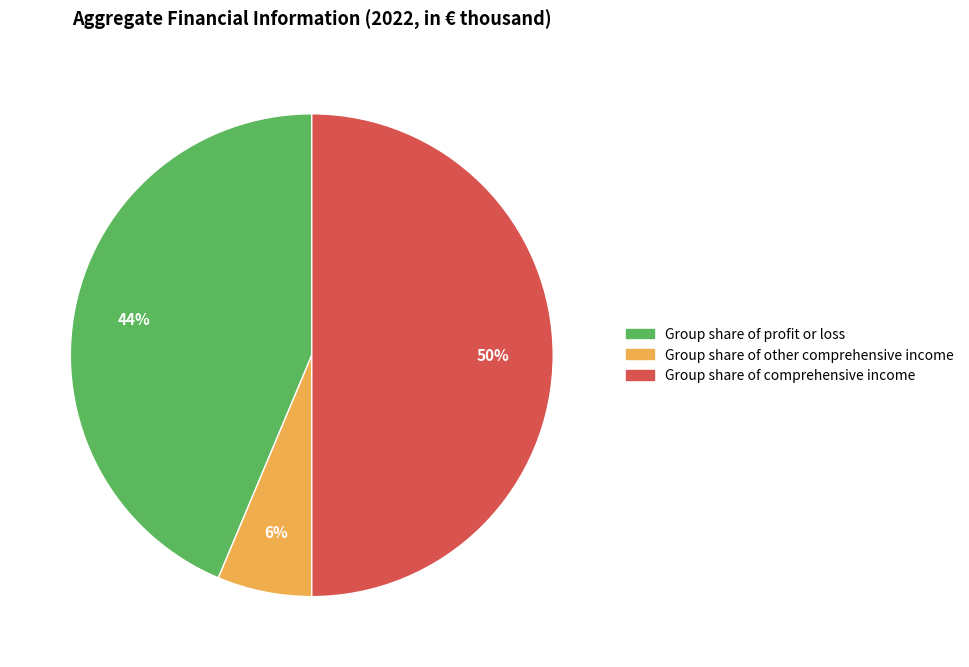

Which slice is the smallest?

Group share of other comprehensive income